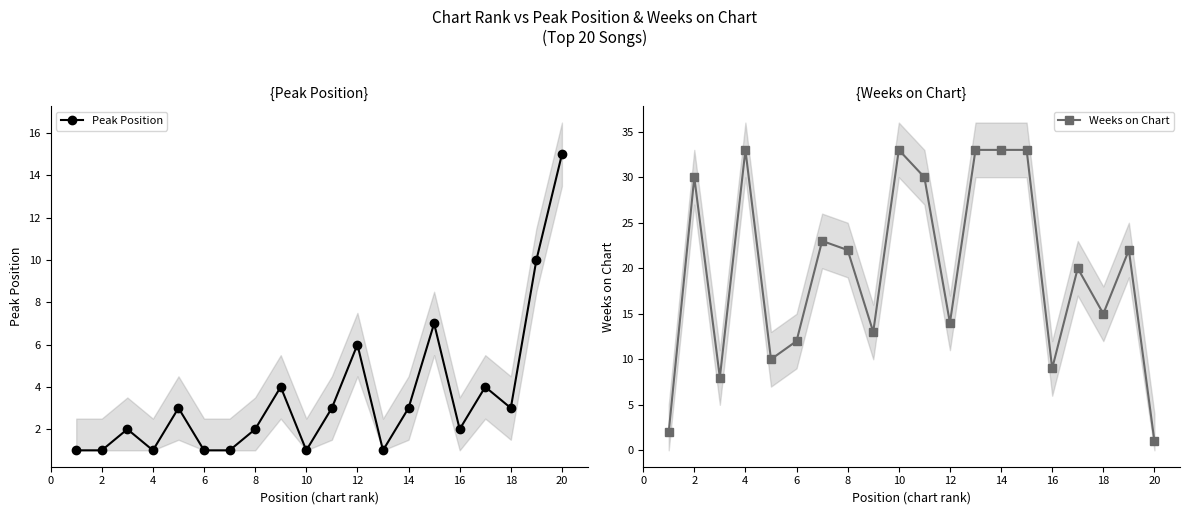

The Weeks on Chart series shows 12 at 6. True or false?

True